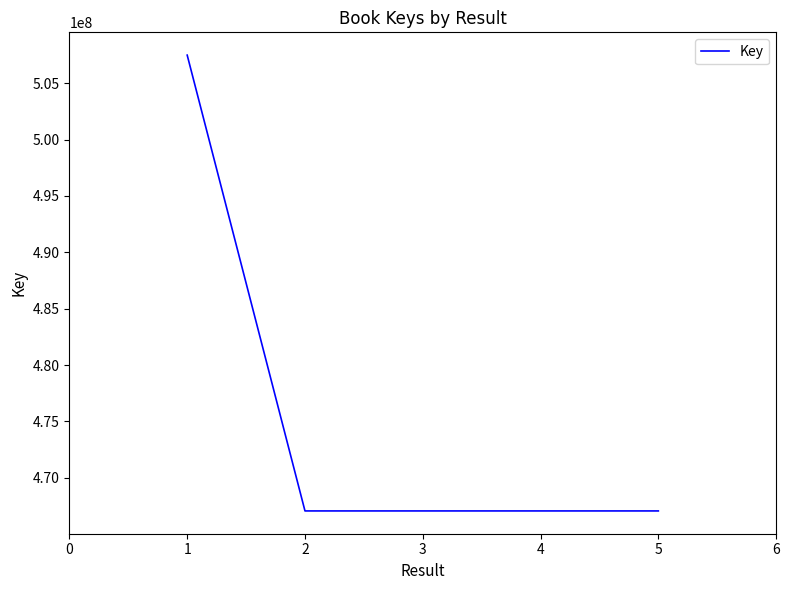

What is the smallest value displayed?

467056095